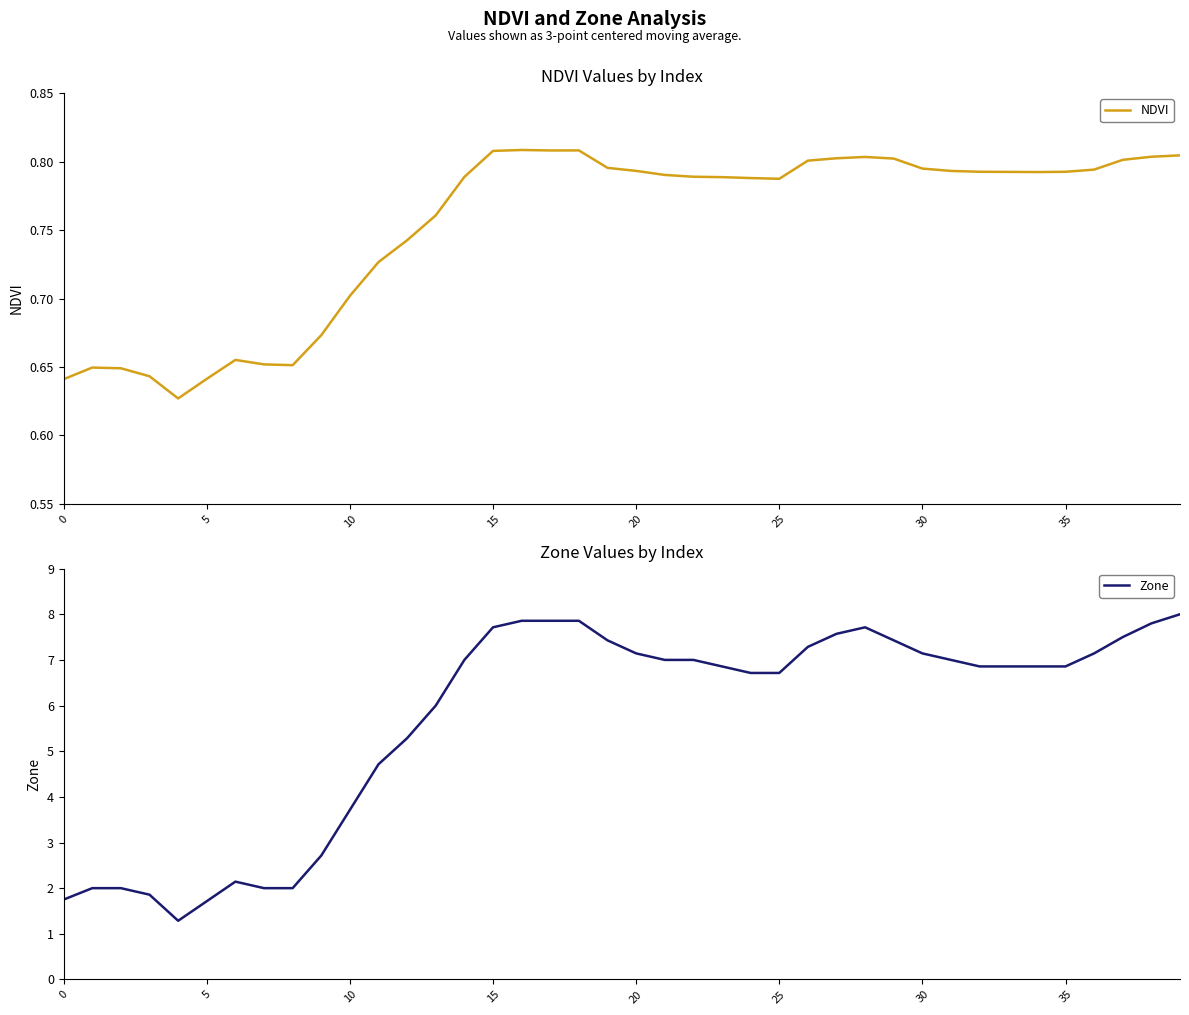

Is it true that Zone equals 6.9 at 35?

True